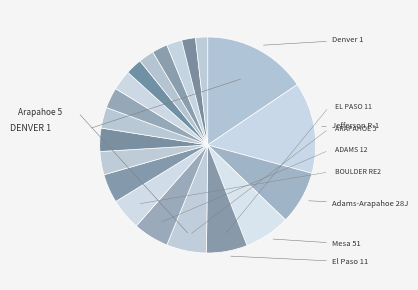

How many segments does this pie chart have?

20